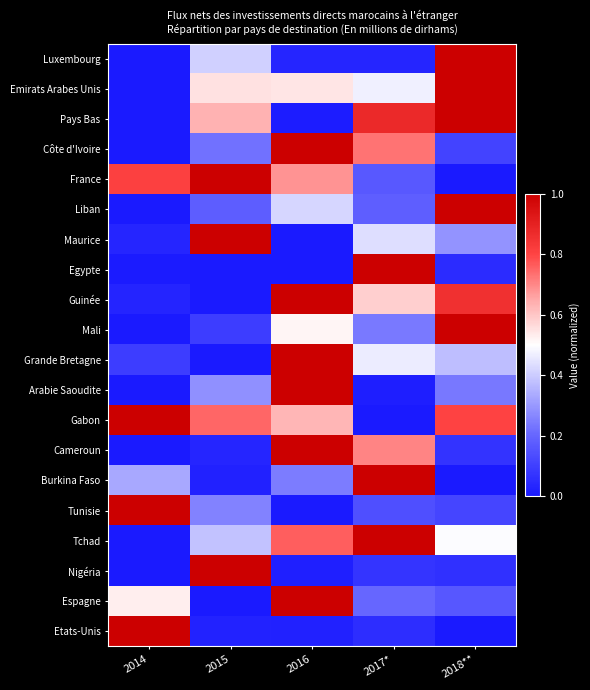

What is the greatest value displayed?

1.0